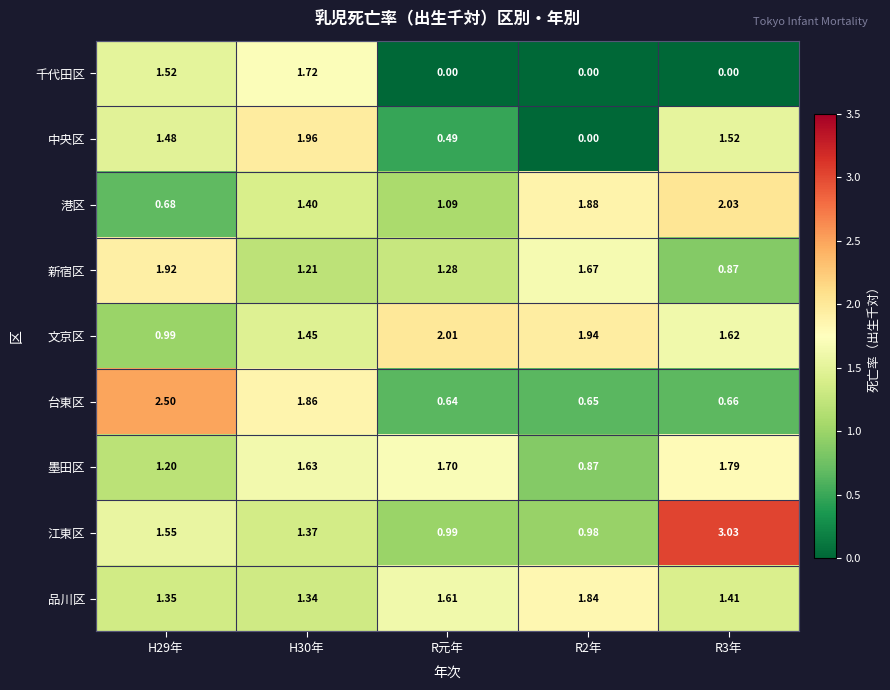

At H30年, list the series in order from smallest to largest.

新宿区, 品川区, 江東区, 港区, 文京区, 墨田区, 千代田区, 台東区, 中央区